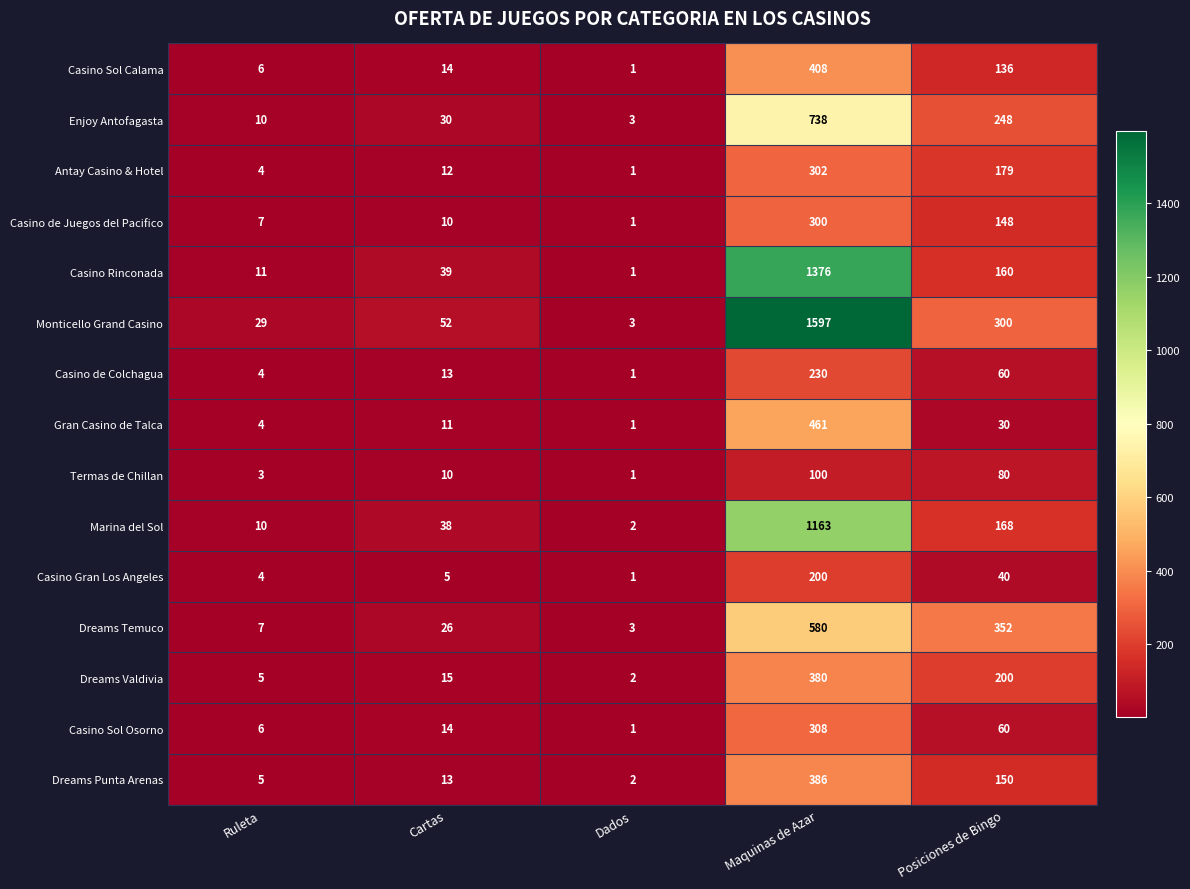

Is it true that Casino Gran Los Angeles equals 54 at Posiciones de Bingo?

False